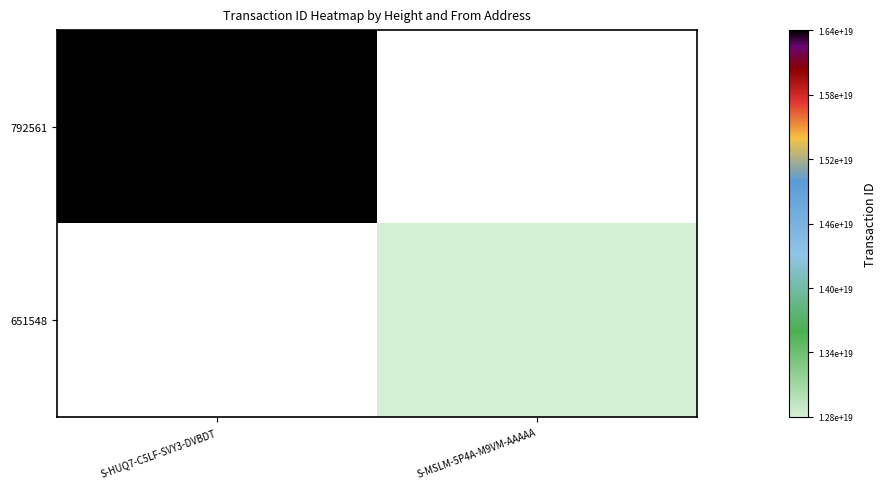

Reading left to right, list all the values displayed in this chart.

792561: S-HUQ7-C5LF-SVY3-DVBDT=16399778042419642368	S-MSLM-5P4A-M9VM-AAAAA=0
651548: S-HUQ7-C5LF-SVY3-DVBDT=0	S-MSLM-5P4A-M9VM-AAAAA=12826827070691606528